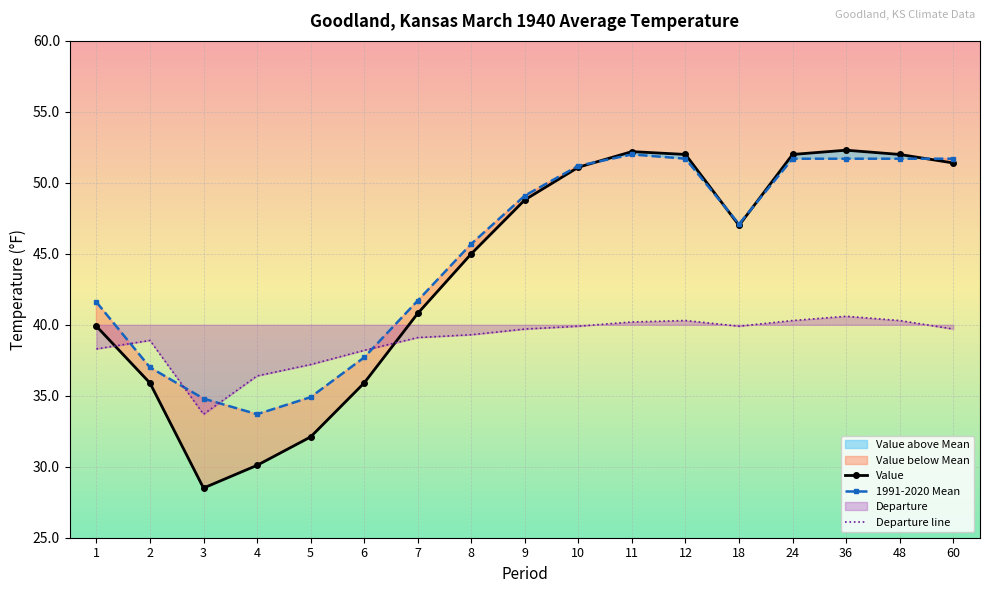

After their last crossing, which series has the higher values: Departure or 1991-2020 Mean?

1991-2020 Mean